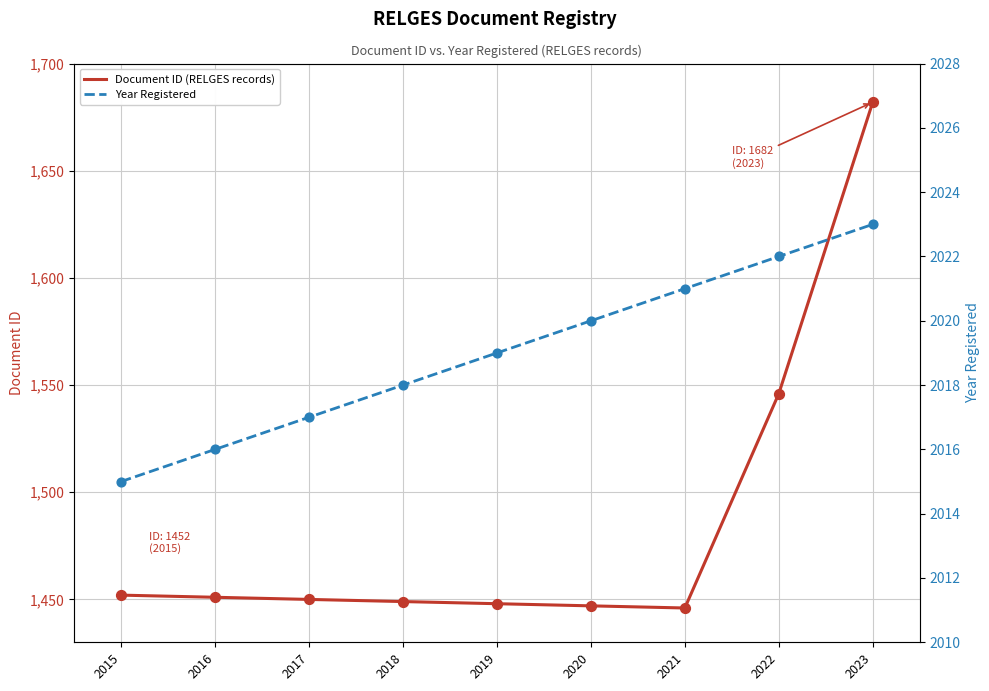

Which series has the largest total across all categories?

Year Registered